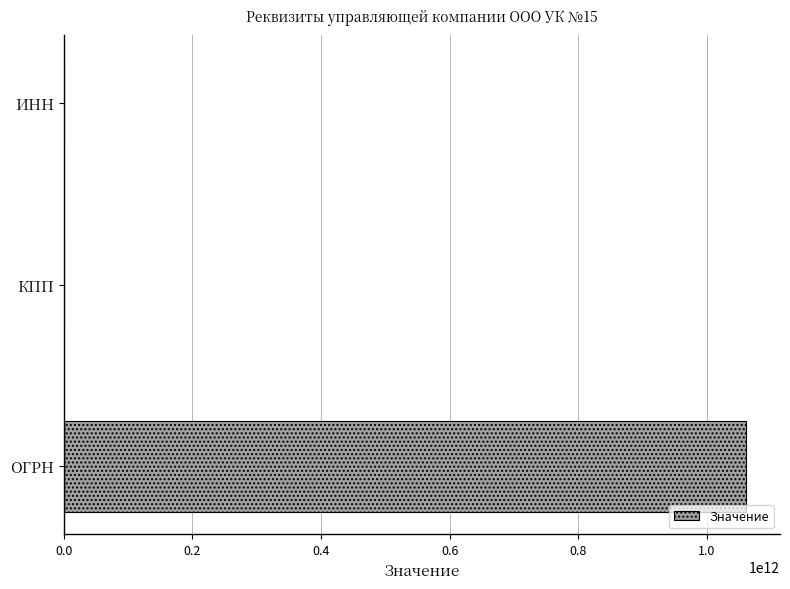

The value at ОГРН is 378623197816. True or false?

False